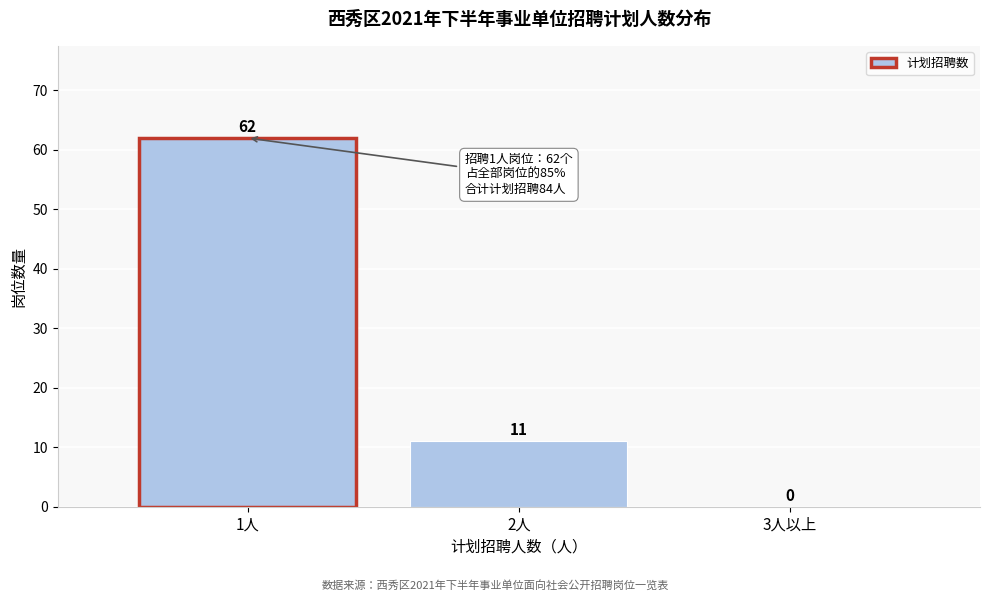

Reading right to left, transcribe all the data shown in this chart.

3人以上=0	2人=11	1人=62